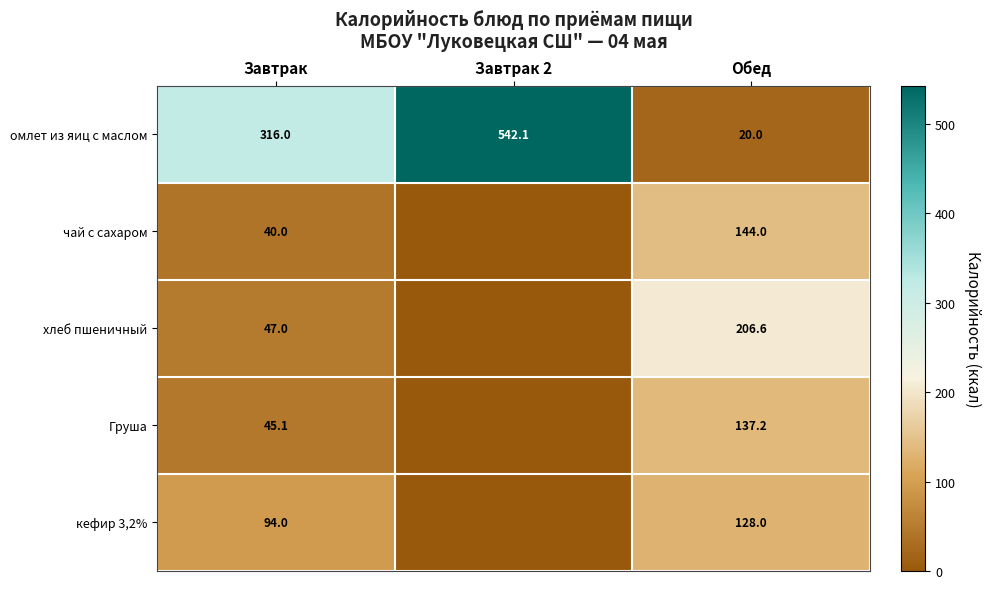

What is the sum of all омлет из яиц с маслом values?

878.1